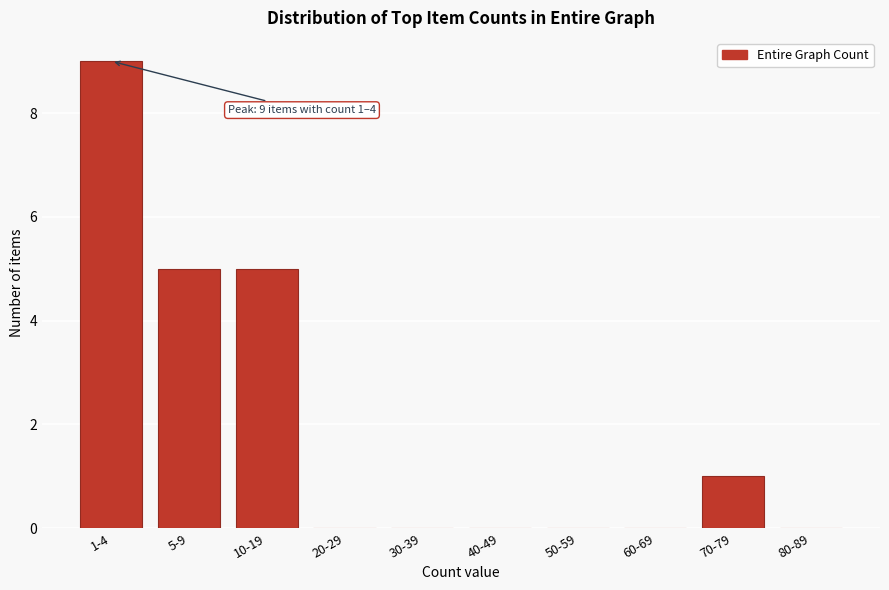

Reading left to right, transcribe all the data shown in this chart.

1-4=9	5-9=5	10-19=5	20-29=0	30-39=0	40-49=0	50-59=0	60-69=0	70-79=1	80-89=0